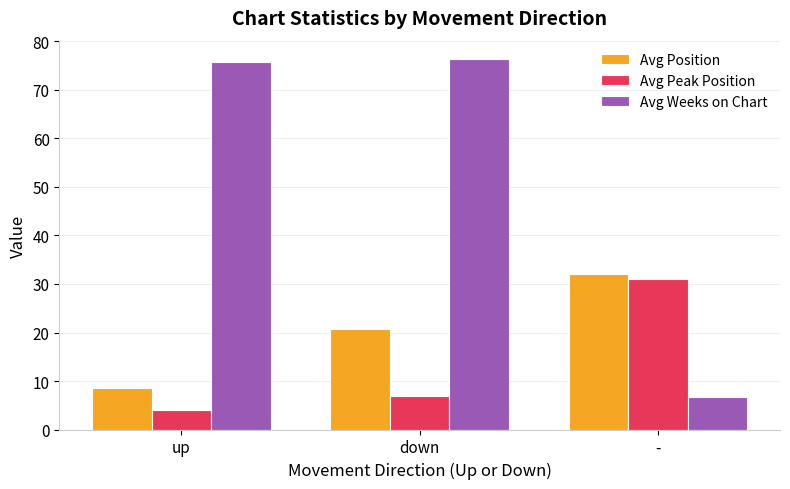

Are the bars horizontal?

No